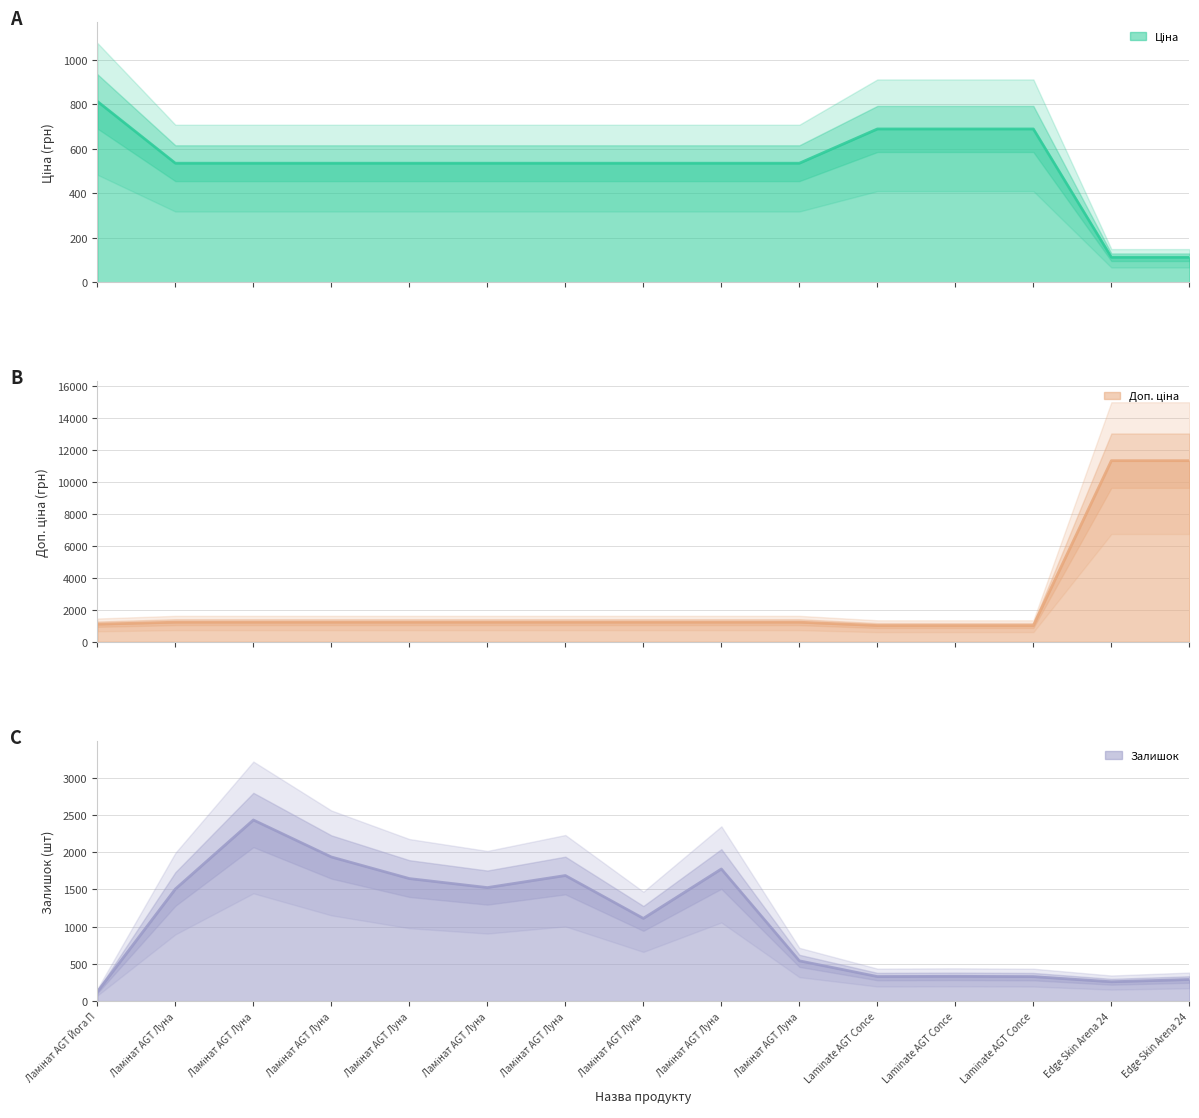

The Ціна series shows 813.0 at Ламінат AGT Йога П. True or false?

True